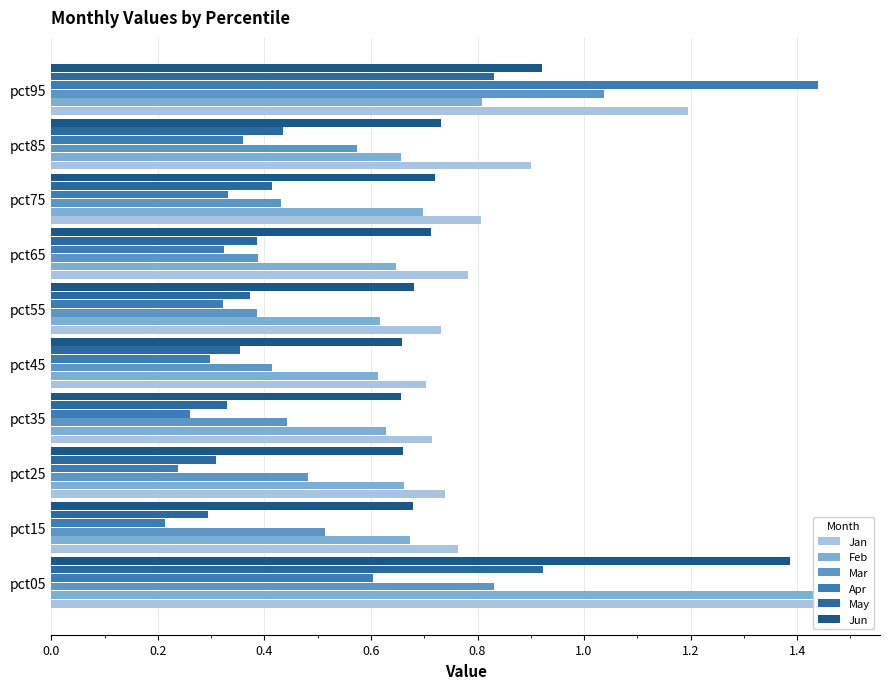

Which has a higher value, pct75 or pct65?

pct75